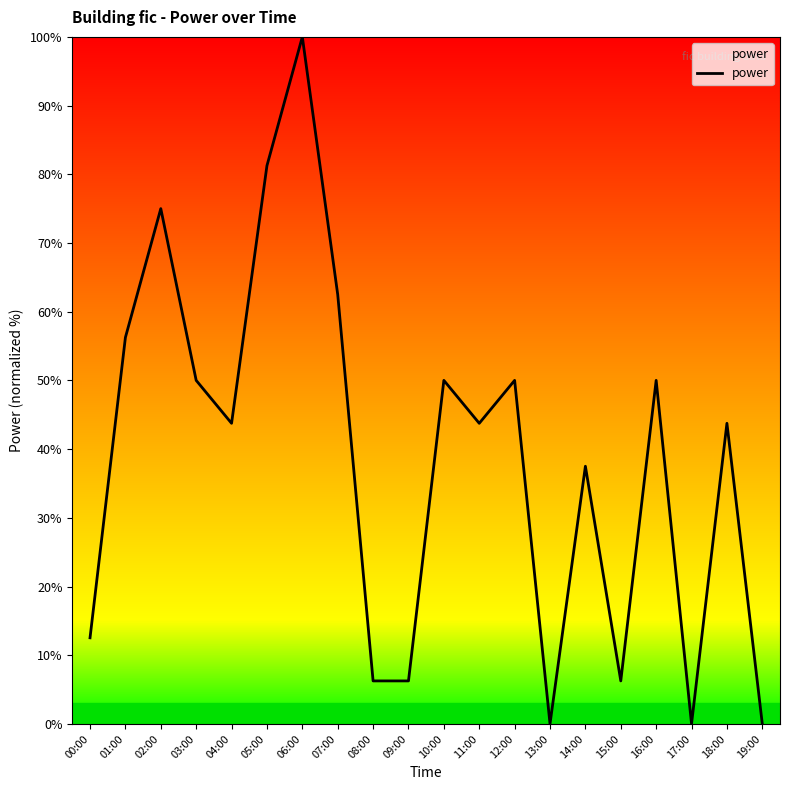

What is the change in value from 12:00 to 14:00?

-12.5